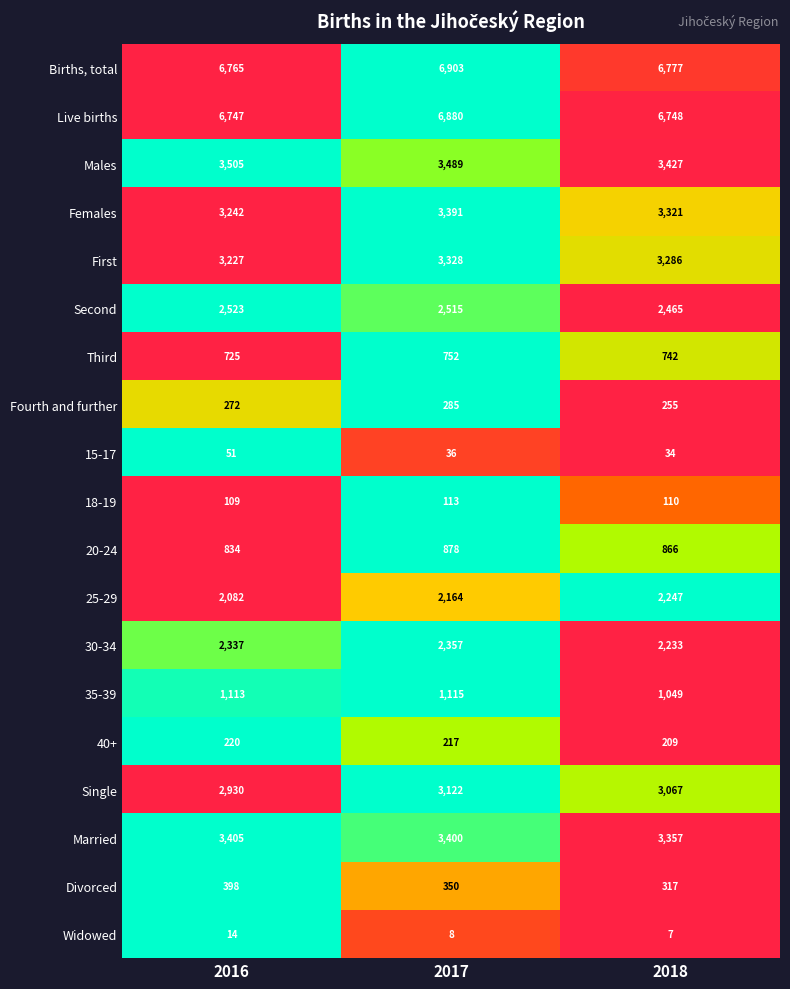

Which series changed the most between 2016 and 2018?

25-29